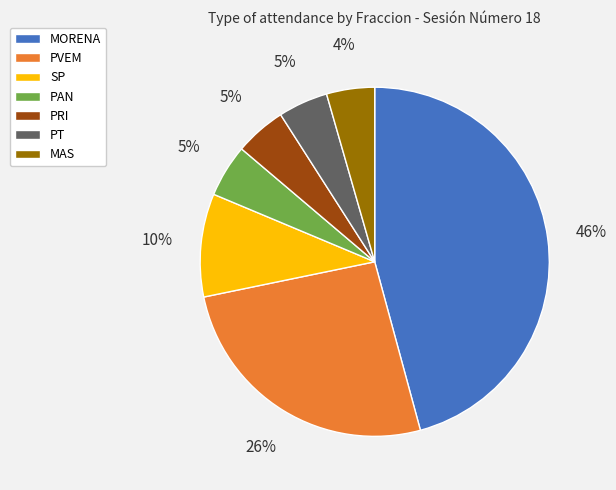

The SP slice represents 10% of the pie. True or false?

True